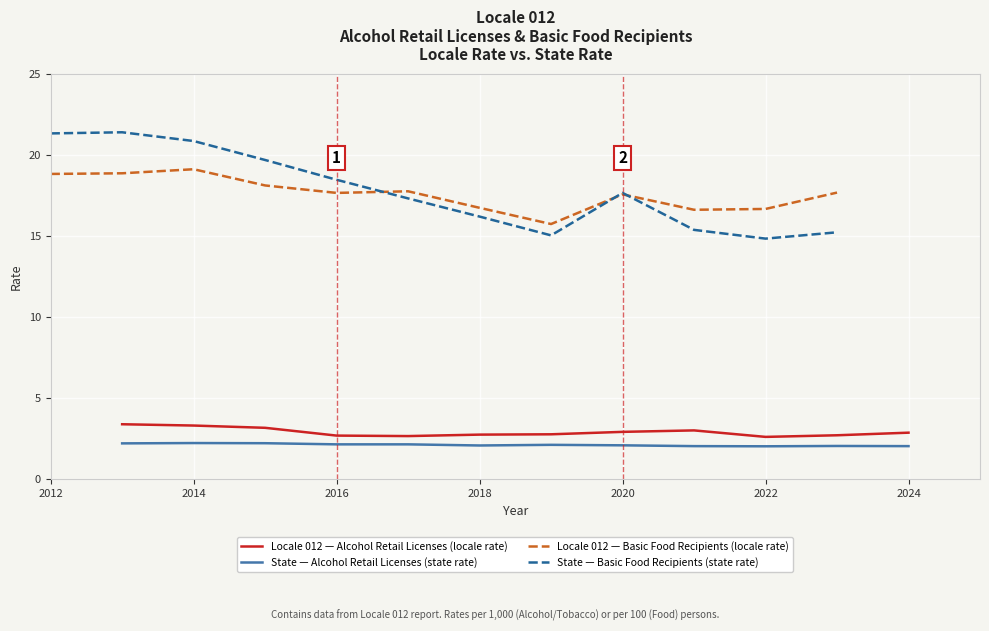

What is the average value of the State — Alcohol Retail Licenses (state rate) series?

2.1